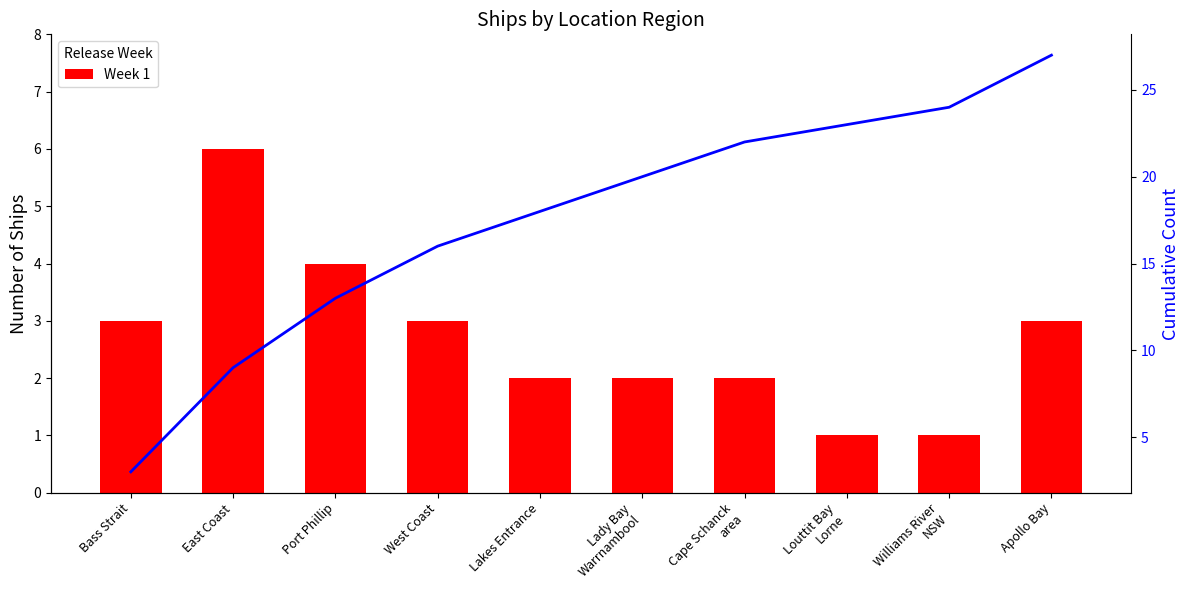

What is the difference between the second highest and second lowest values in the Week 1 series?

3